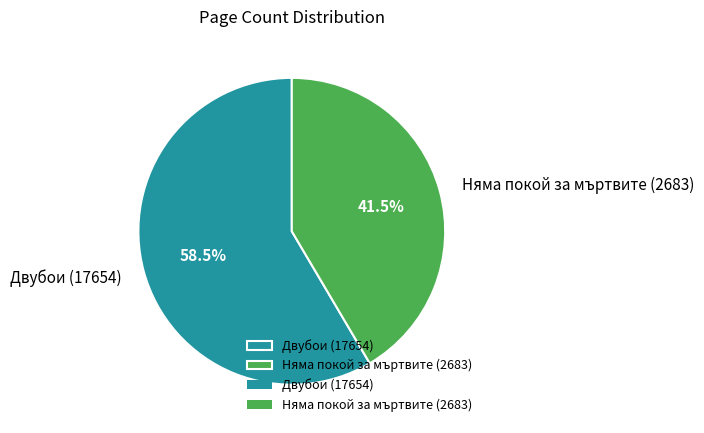

Which slice represents more than half of the pie?

Двубои (17654)